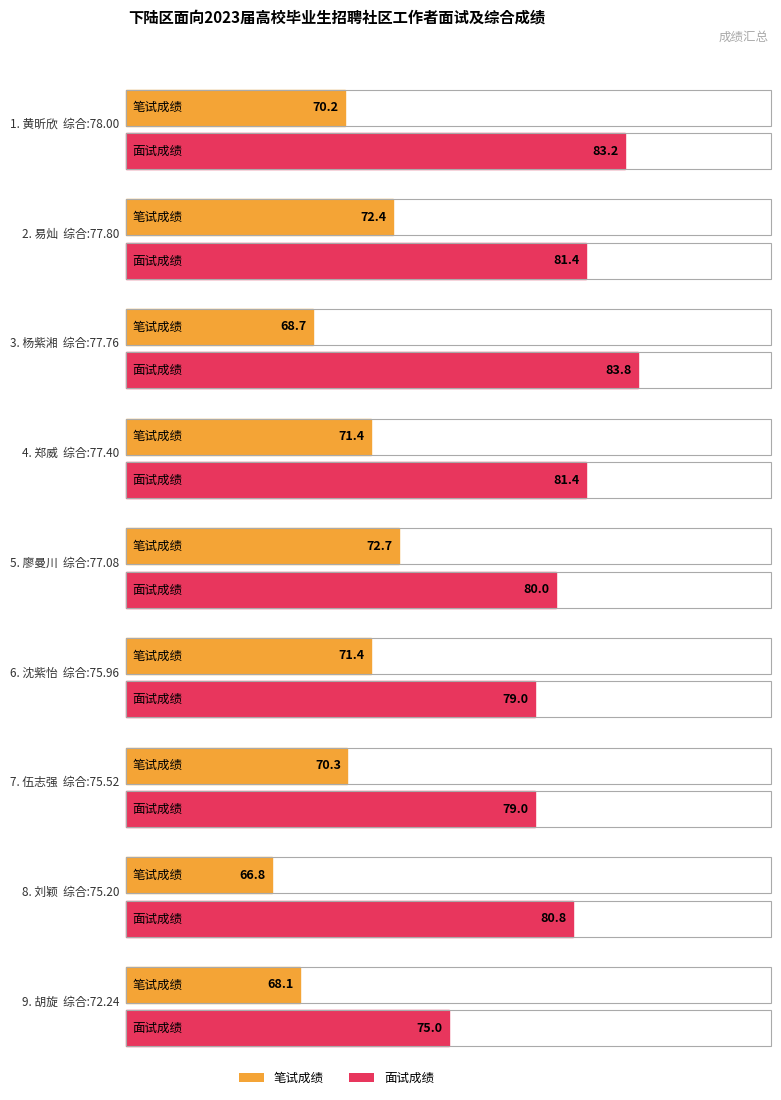

Is it true that 面试成绩 equals 35.1 at 易灿?

False